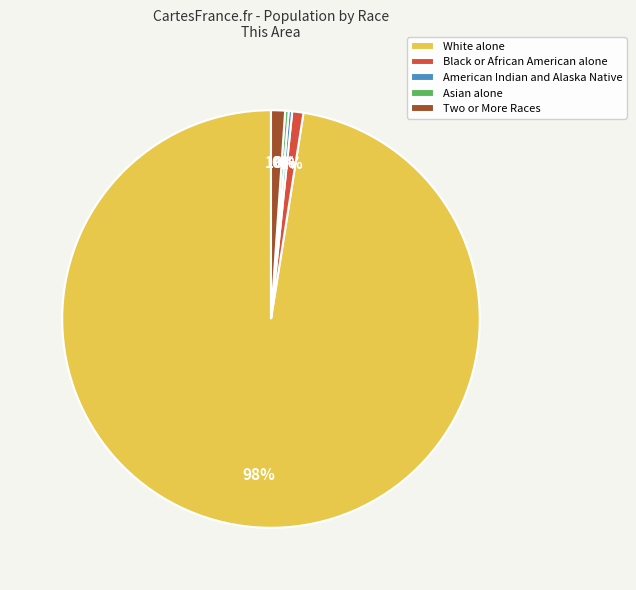

Is the sum of Black or African American alone and White alone greater than half?

Yes